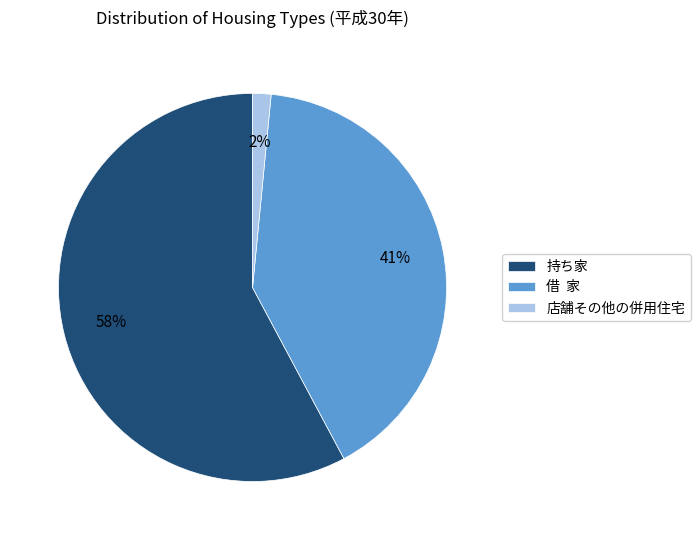

Is it true that 借 家 is 41% of the pie?

True